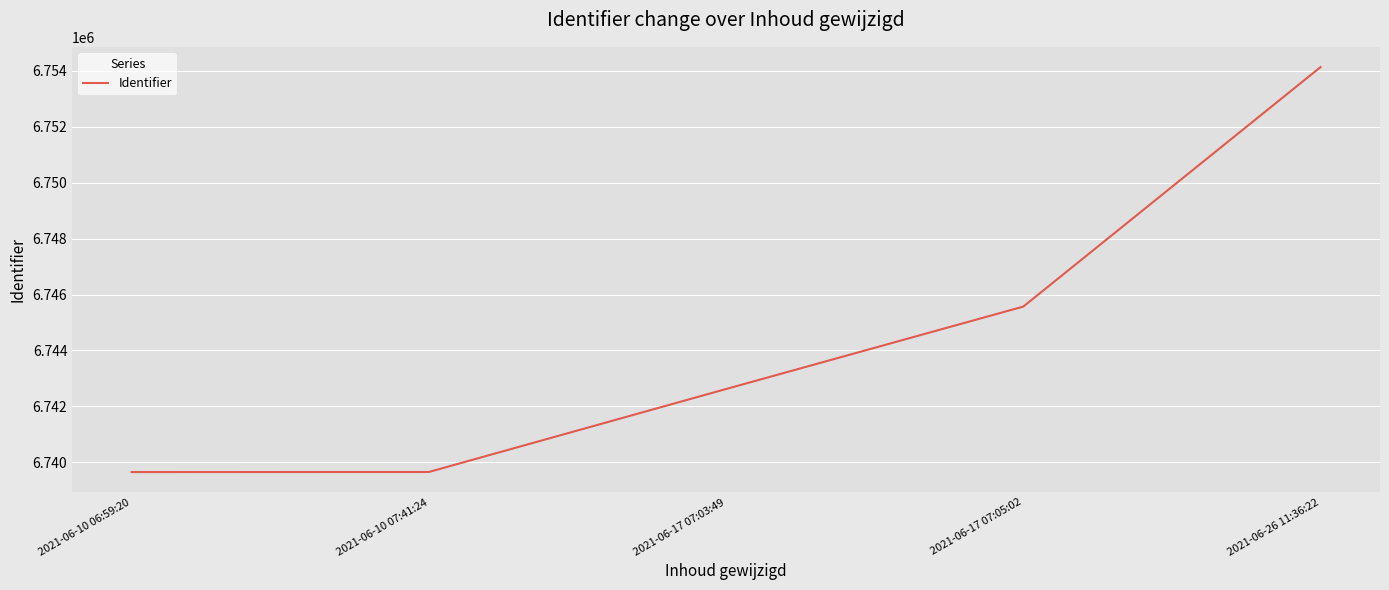

What is the sum of the values at 2021-06-10 07:41:24 and 2021-06-17 07:03:49?

13482271